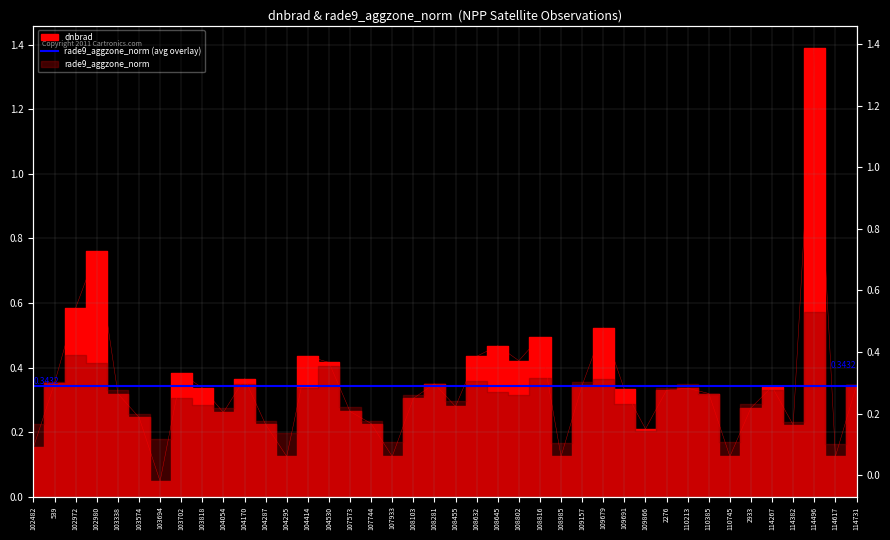

True or false: the data shows 0.2 at 107933.

False